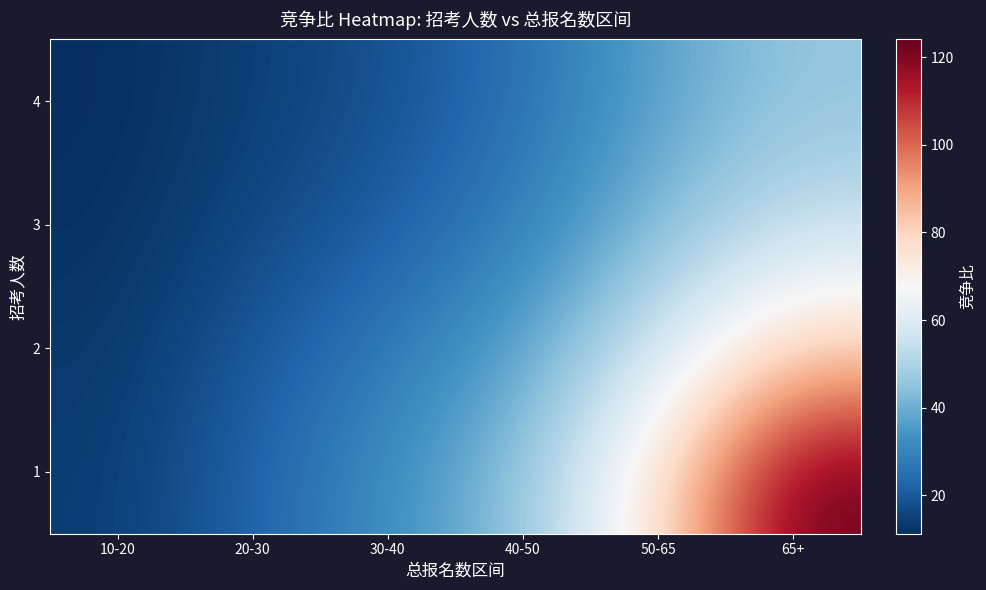

Between 40-50 and 10-20, which is larger?

40-50